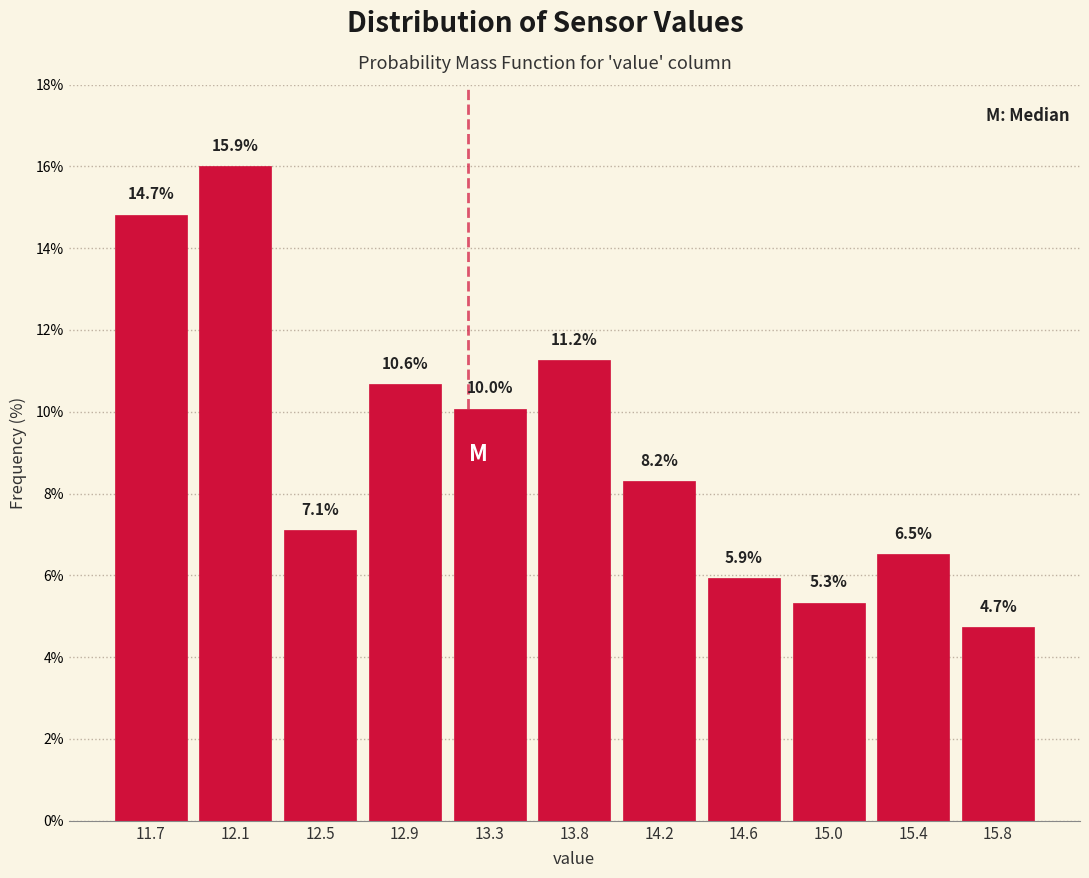

Reading left to right, list all the values displayed in this chart.

14.7	15.9	7.1	10.6	10.0	11.2	8.2	5.9	5.3	6.5	4.7